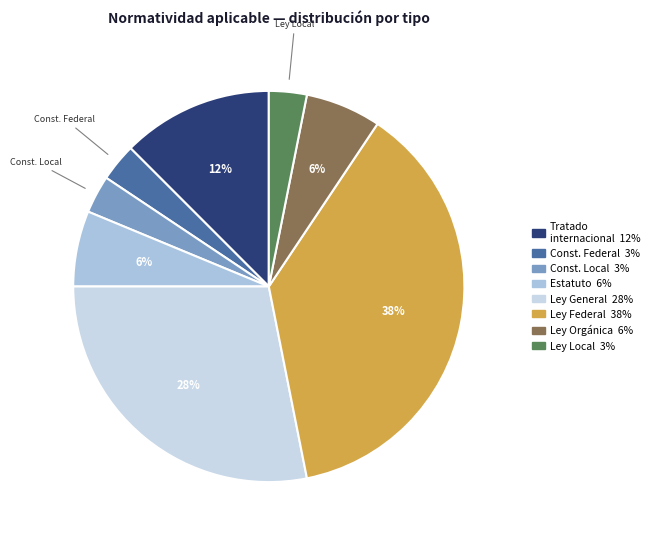

Rank the categories by value from lowest to highest.

Constitución Política de los Estados Unidos Mexicanos, Constitución Política de la entidad federativa, Ley Local, Estatuto, Ley Orgánica, Tratado internacional, Ley General, Ley Federal